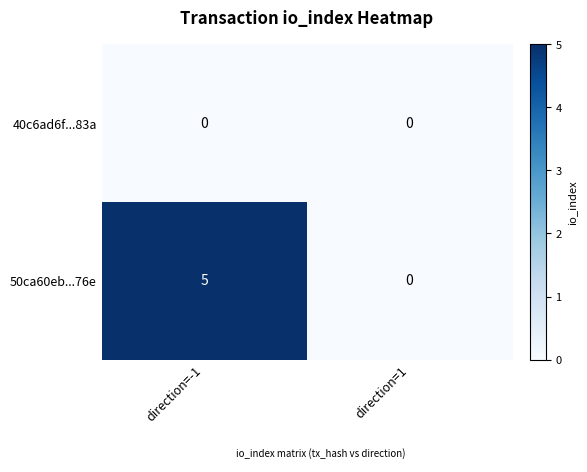

List the series in order of their peak value, highest first.

50ca60eb...76e, 40c6ad6f...83a